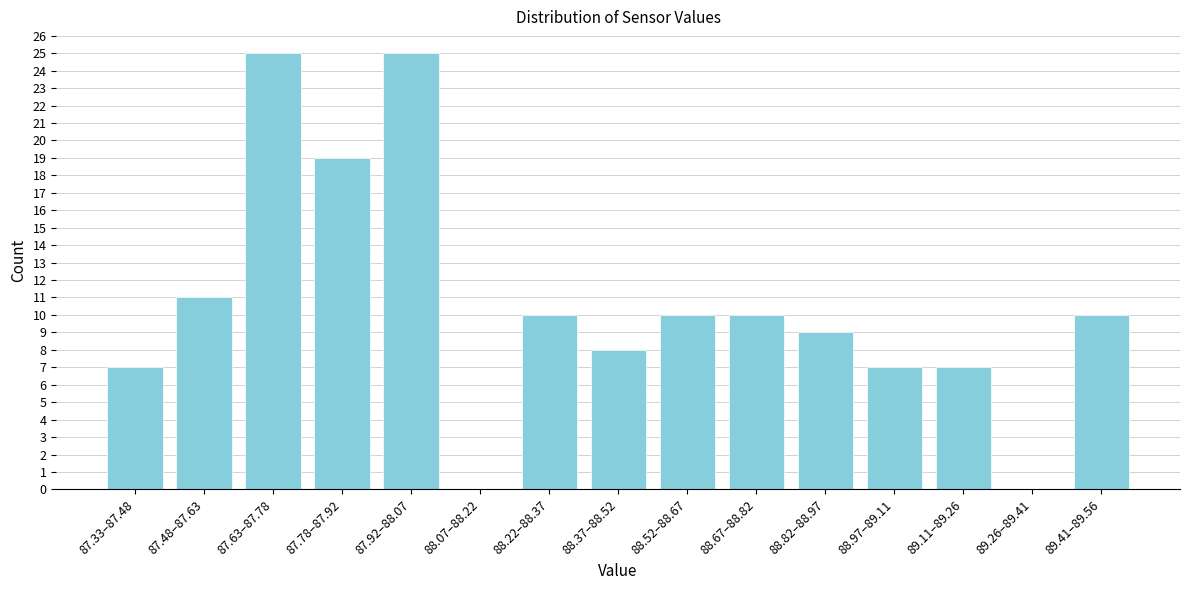

Reading left to right, transcribe all the data shown in this chart.

87.33–87.48=7	87.48–87.63=11	87.63–87.78=25	87.78–87.92=19	87.92–88.07=25	88.07–88.22=0	88.22–88.37=10	88.37–88.52=8	88.52–88.67=10	88.67–88.82=10	88.82–88.97=9	88.97–89.11=7	89.11–89.26=7	89.26–89.41=0	89.41–89.56=10